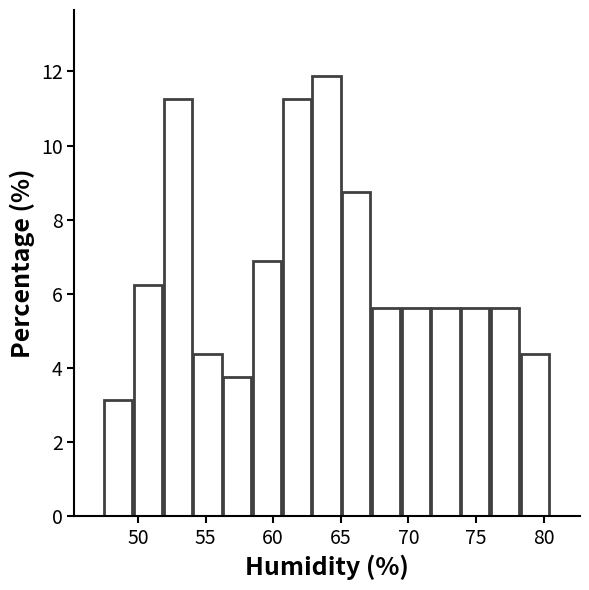

Reading left to right, transcribe this chart: for each bar, give the range it covers on the x-axis and its height. Neither the bar edges nor the heights are printed on the chart, so give them approximately, as read against the axes.

47.5 to 49.7: 3.2
49.7 to 51.9: 6.2
51.9 to 54.1: 11.2
54.1 to 56.3: 4.4
56.3 to 58.5: 3.8
58.5 to 60.7: 6.8
60.7 to 62.9: 11.2
62.9 to 65.1: 11.8
65.1 to 67.3: 8.8
67.3 to 69.5: 5.6
69.5 to 71.7: 5.6
71.7 to 73.9: 5.6
73.9 to 76.1: 5.6
76.1 to 78.3: 5.6
78.3 to 80.5: 4.4